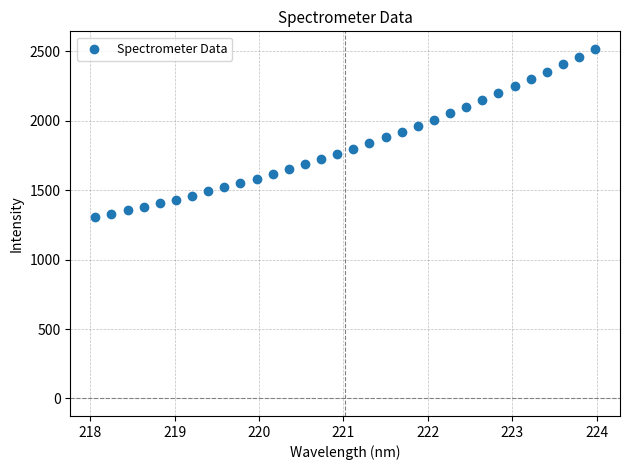

What is the range of X values (max minus min)?

5.9